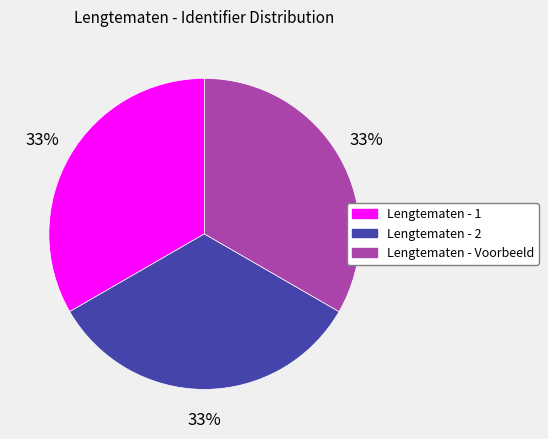

What percentage is the Lengtematen - 2 slice, to the nearest percent?

33%